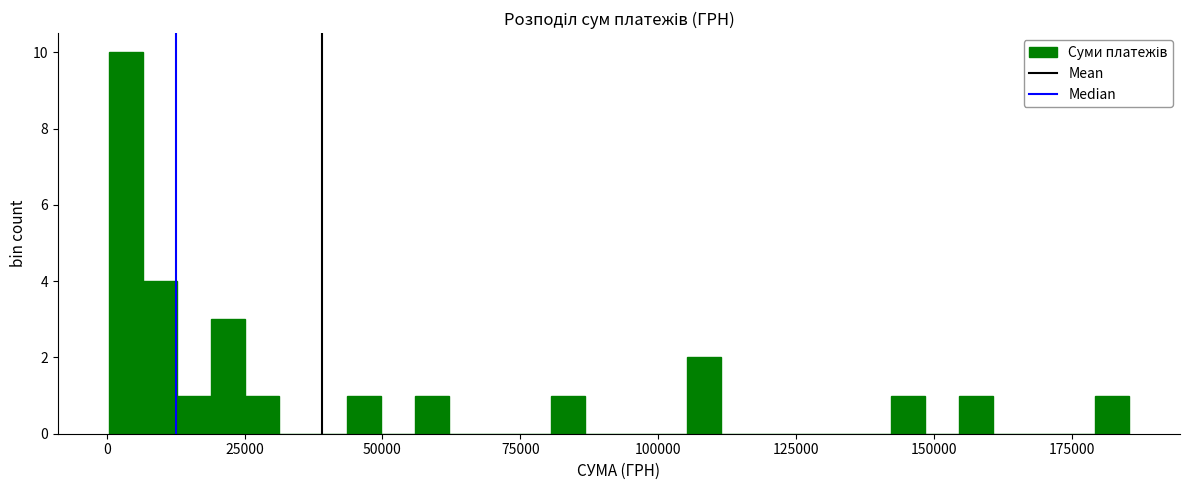

Around what value on the x-axis is the tallest bar? Give the approximate position of its centre, as read against the axis.

5000